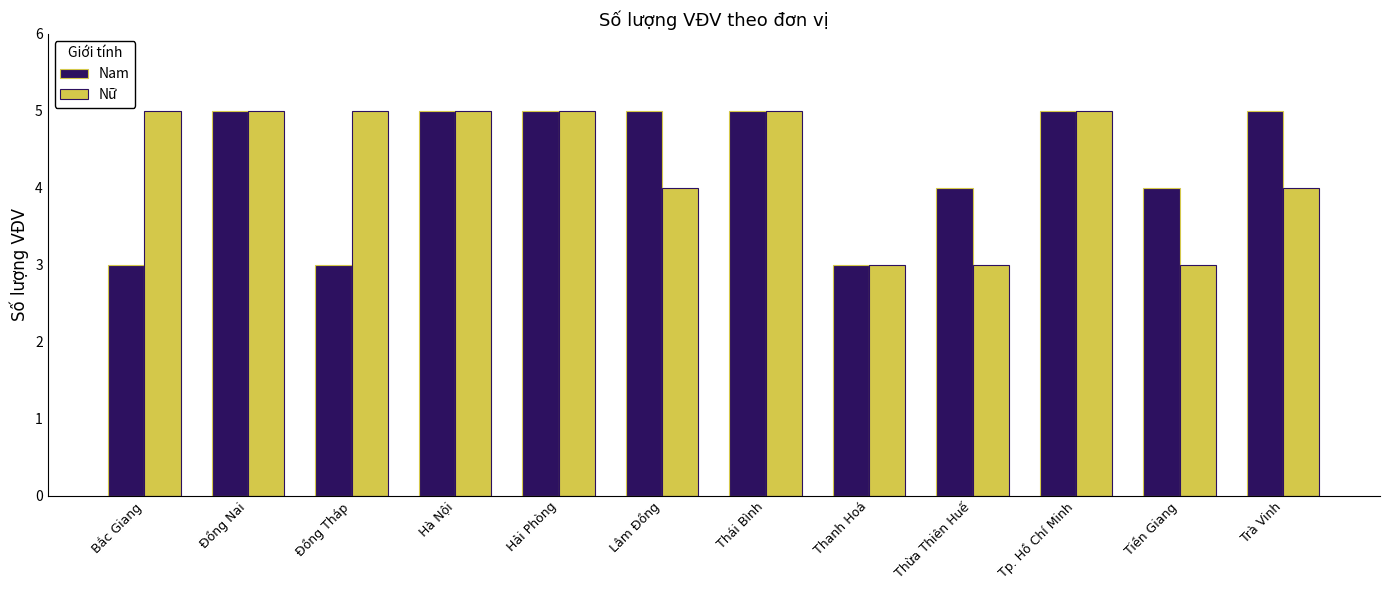

What is the total value across all series at Hải Phòng?

10